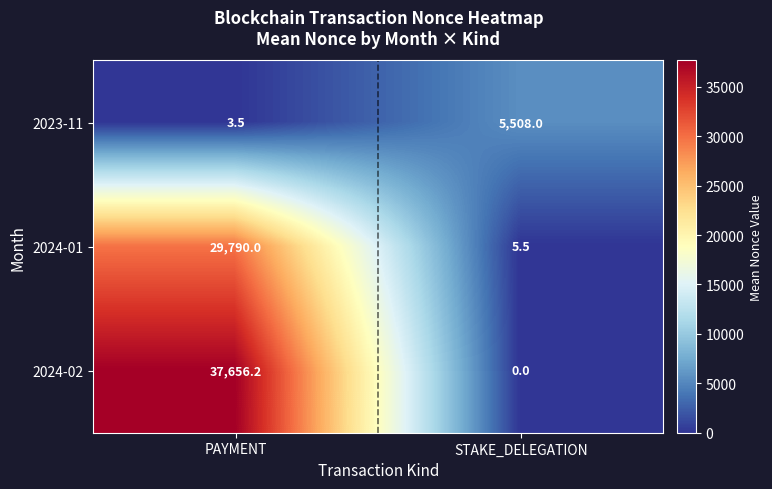

At which category does the chart reach its peak across all series?

PAYMENT